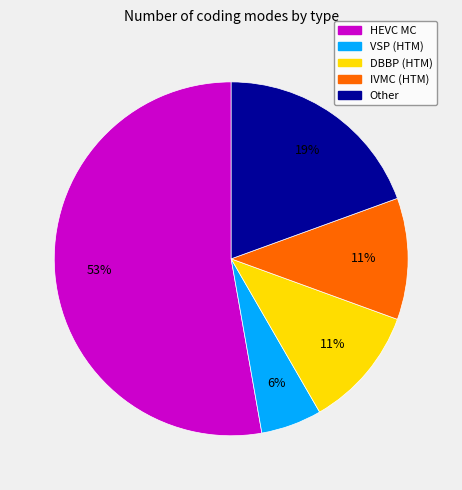

Which slice is the smallest?

VSP (HTM)